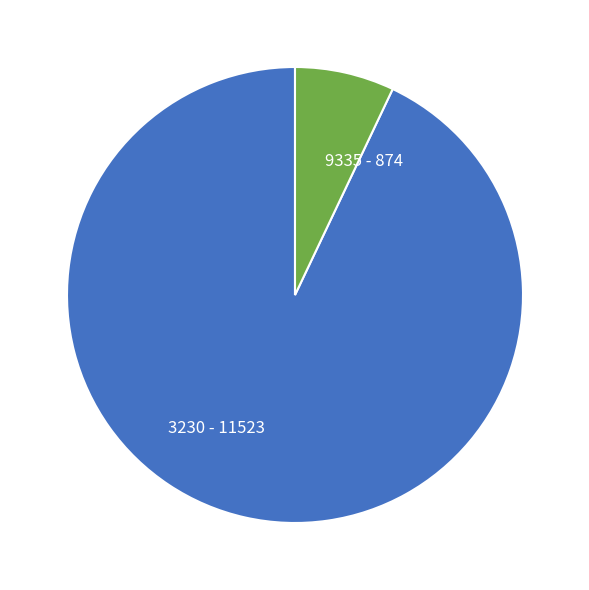

What is the majority slice?

3230 - 11523